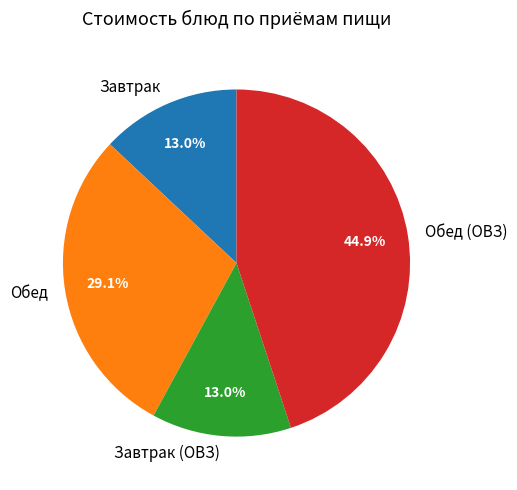

Is there a majority slice in this chart?

No